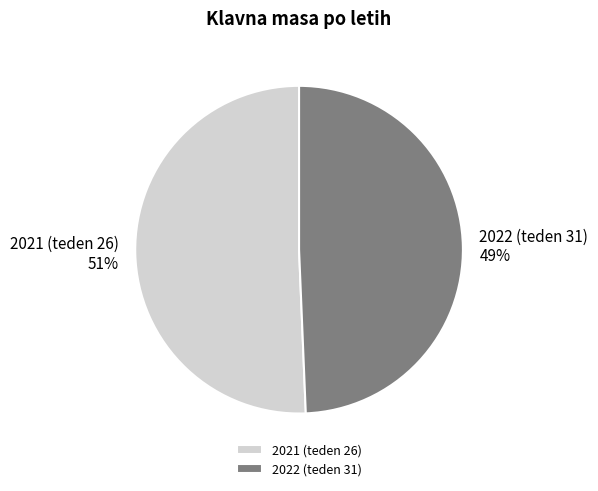

Is there any slice that represents more than half of the pie?

Yes